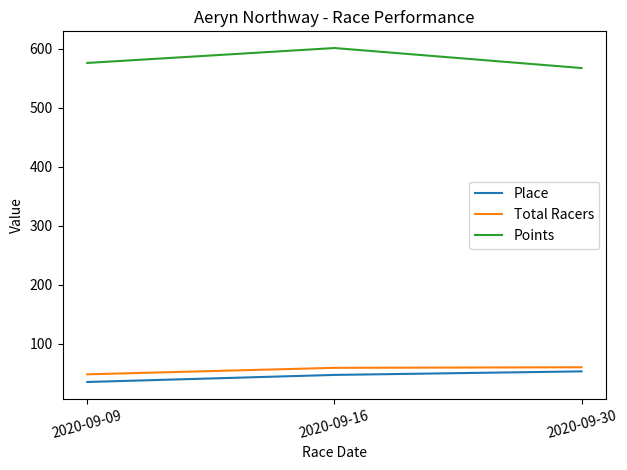

What is the spread (max minus min) of values at 2020-09-09?

540.9